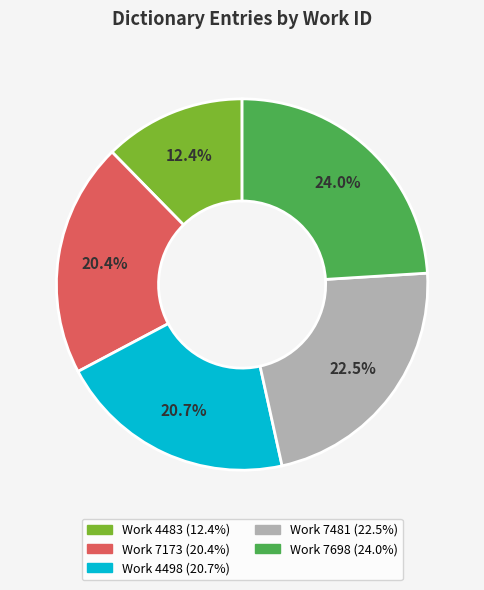

Which slice is the largest?

Work 7698